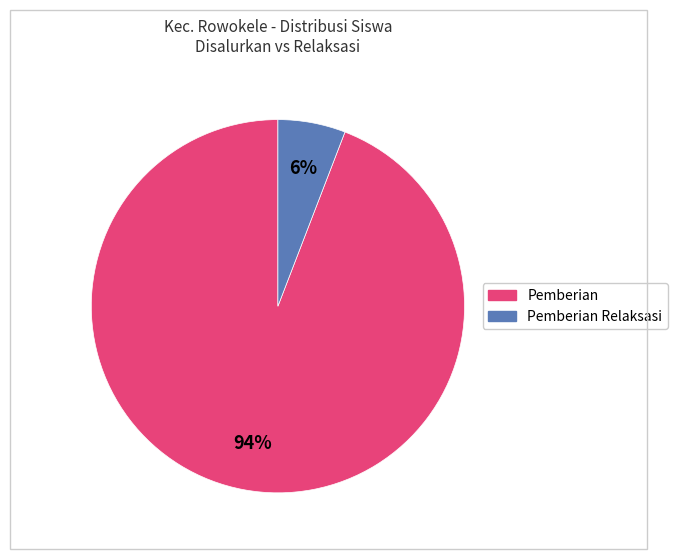

Is there any slice that represents more than half of the pie?

Yes